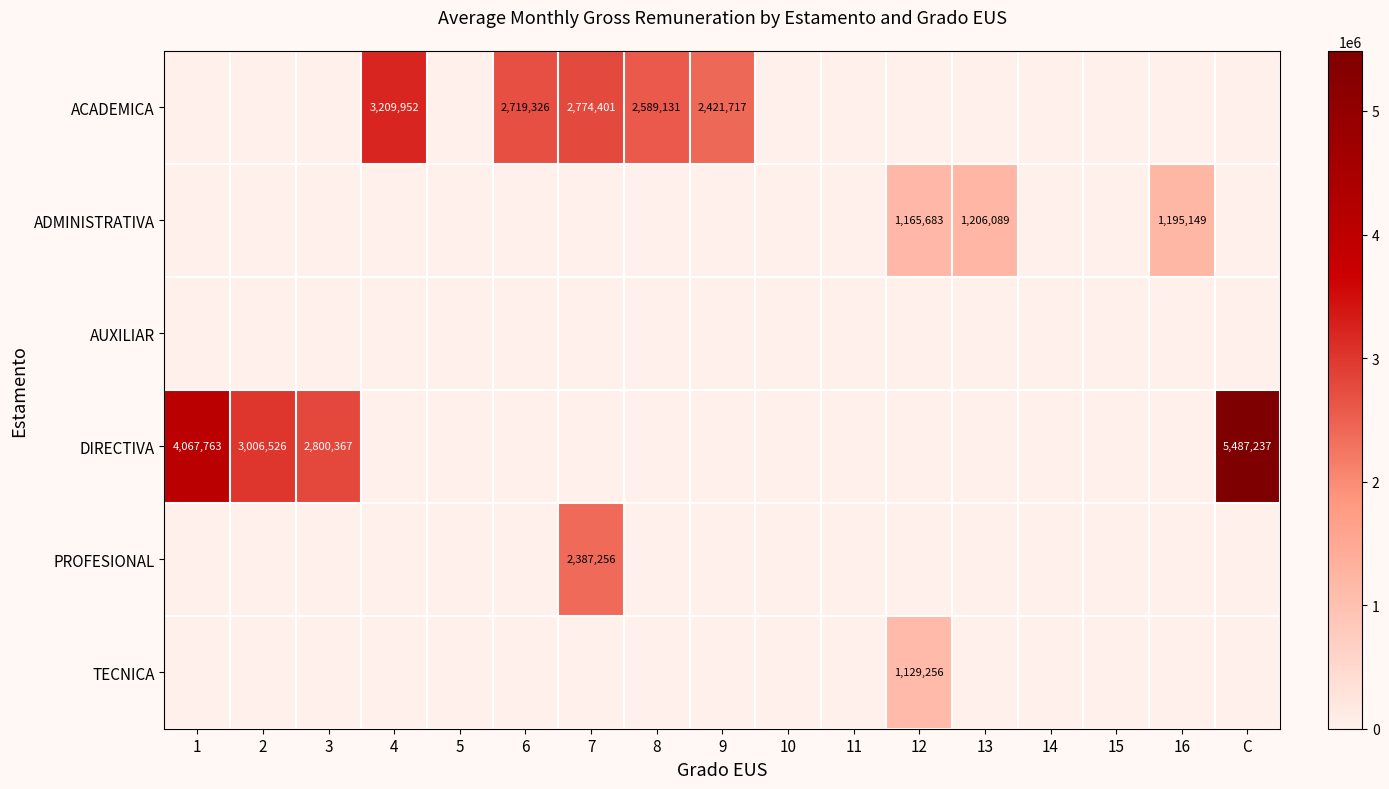

The value of DIRECTIVA at 1 is 4067763. True or false?

True